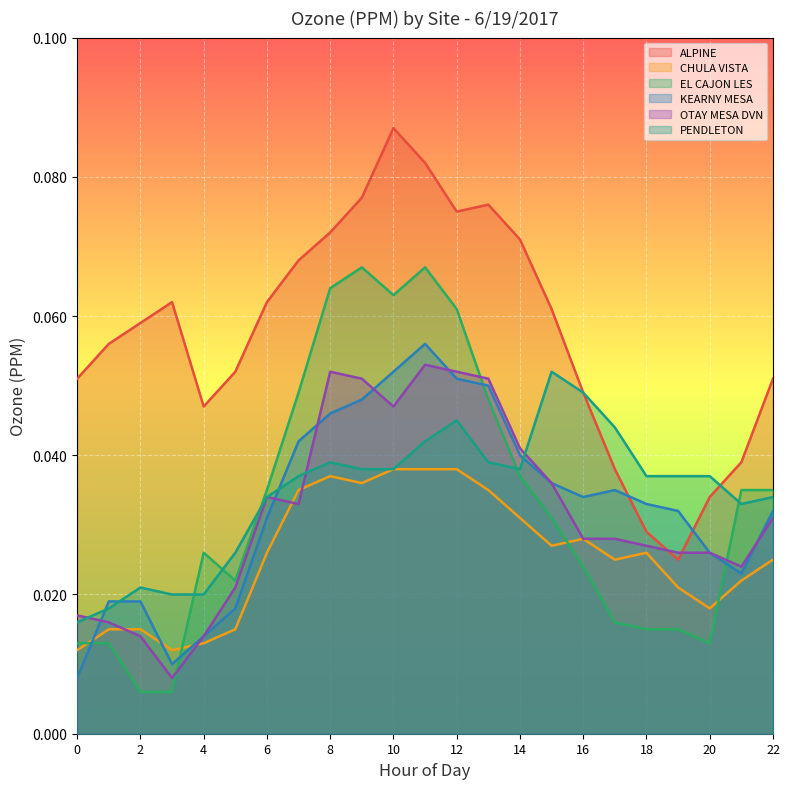

What are all the series names shown in the legend?

ALPINE, CHULA VISTA, EL CAJON LES, KEARNY MESA, OTAY MESA DVN, PENDLETON